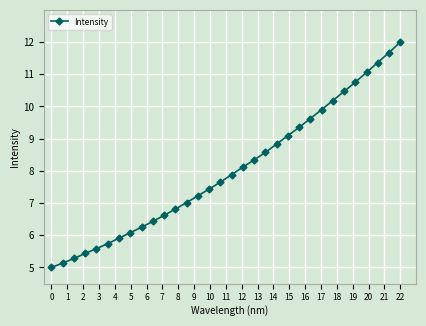

What is the value of the 8th point from the left?

6.1